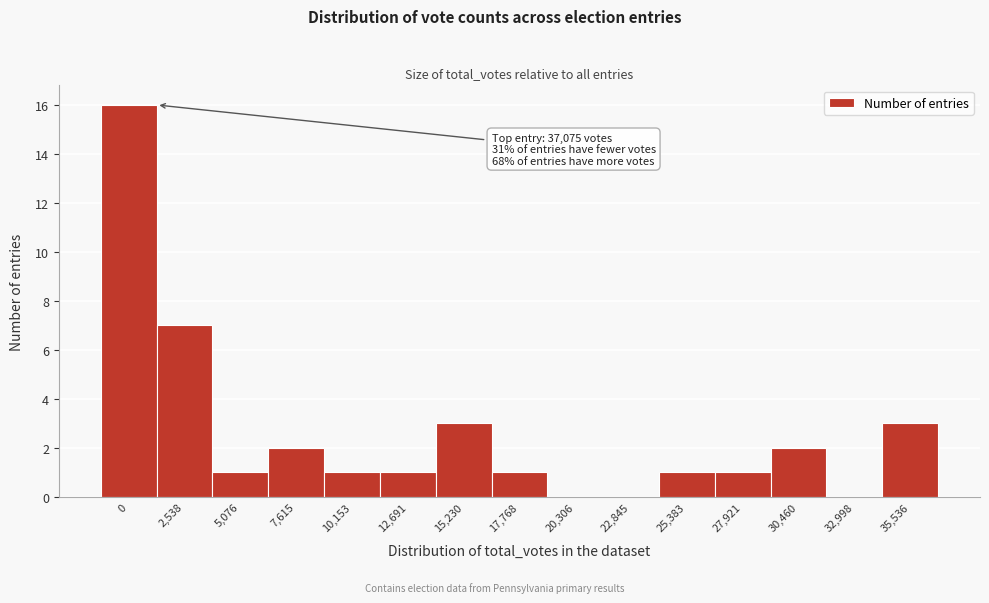

Reading right to left, extract all data points from this chart.

35,536=3	32,998=0	30,460=2	27,921=1	25,383=1	22,845=0	20,306=0	17,768=1	15,230=3	12,691=1	10,153=1	7,615=2	5,076=1	2,538=7	0=16